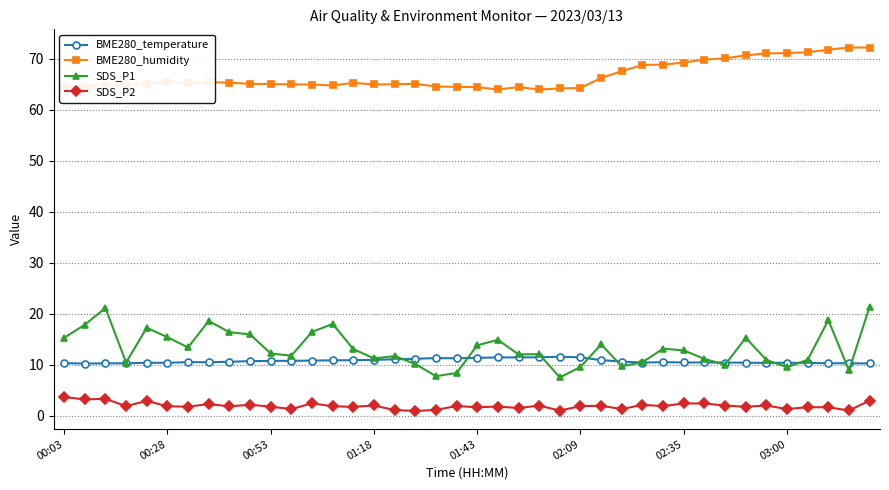

True or false: SDS_P2 has more than 2 interior local peaks.

True